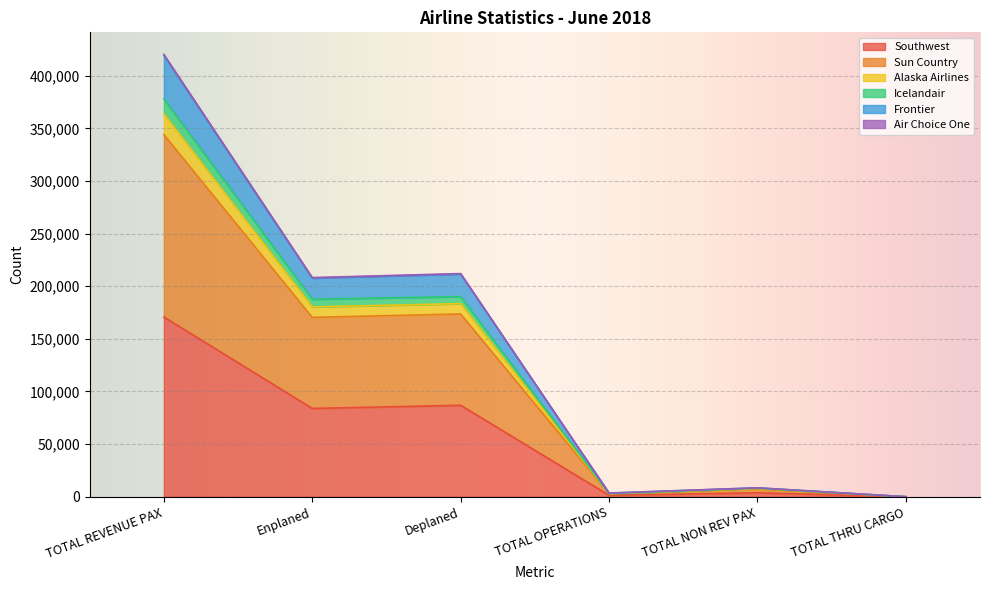

At which category is the sum across all series the highest?

TOTAL REVENUE PAX